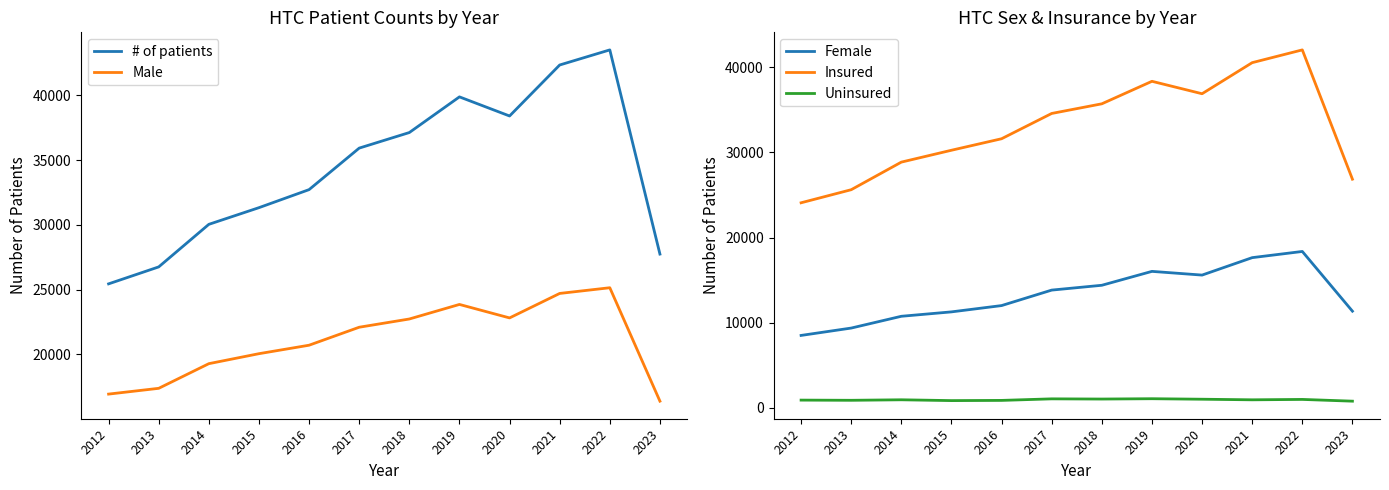

True or false: Female and Uninsured cross at least once.

False